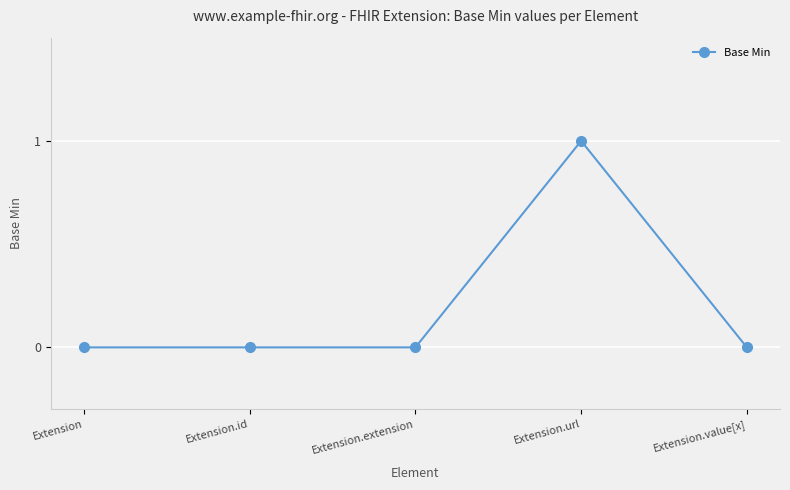

What is the label of the 1st point from the right?

Extension.value[x]